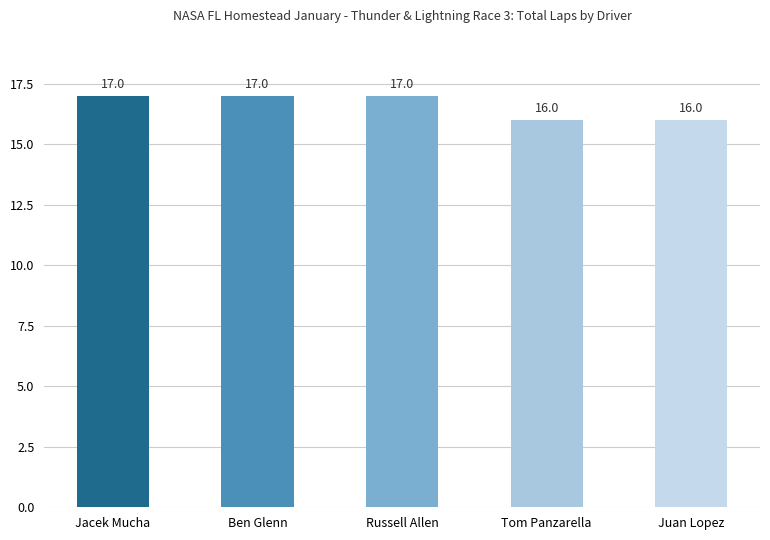

Approximately how many times larger is the value at Jacek Mucha compared to Tom Panzarella?

1.1